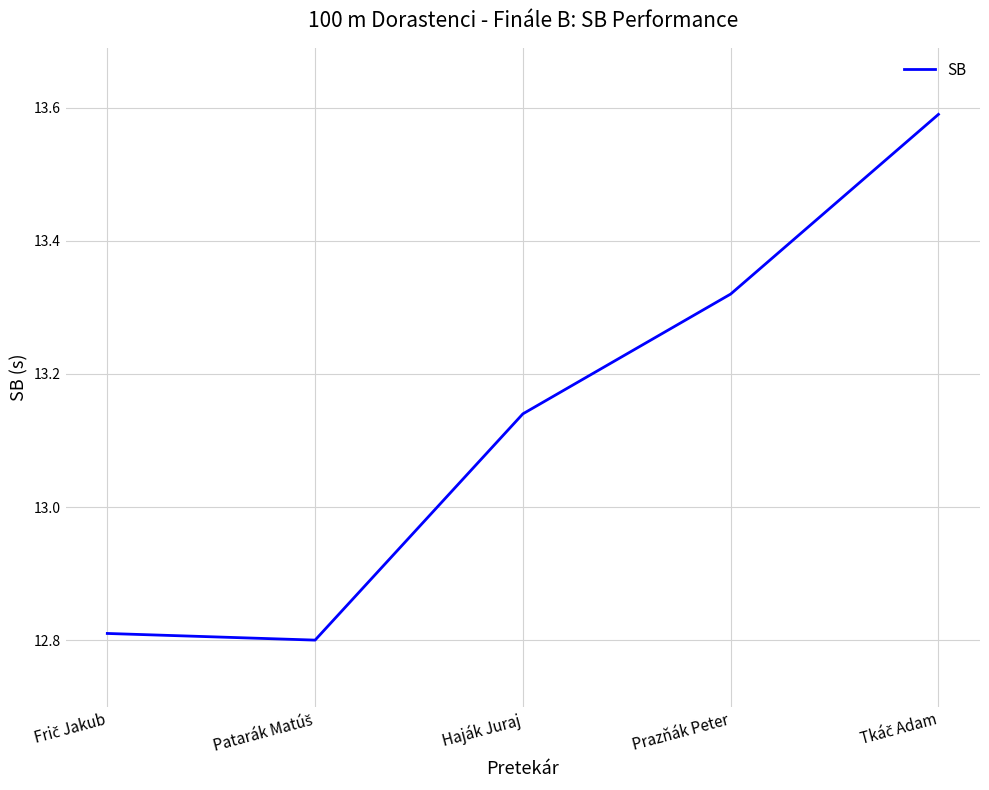

Count the number of values greater than 13.

3